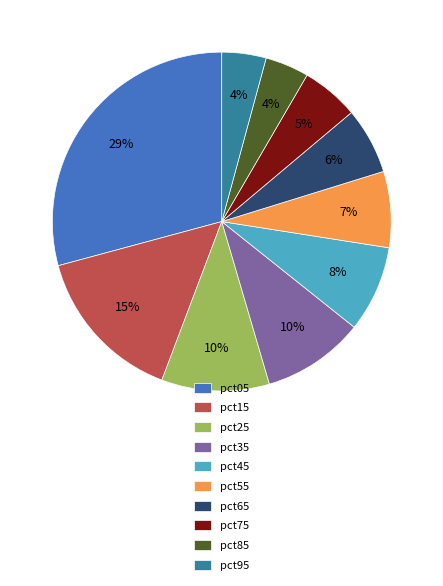

Is the sum of pct55 and pct65 greater than half?

No